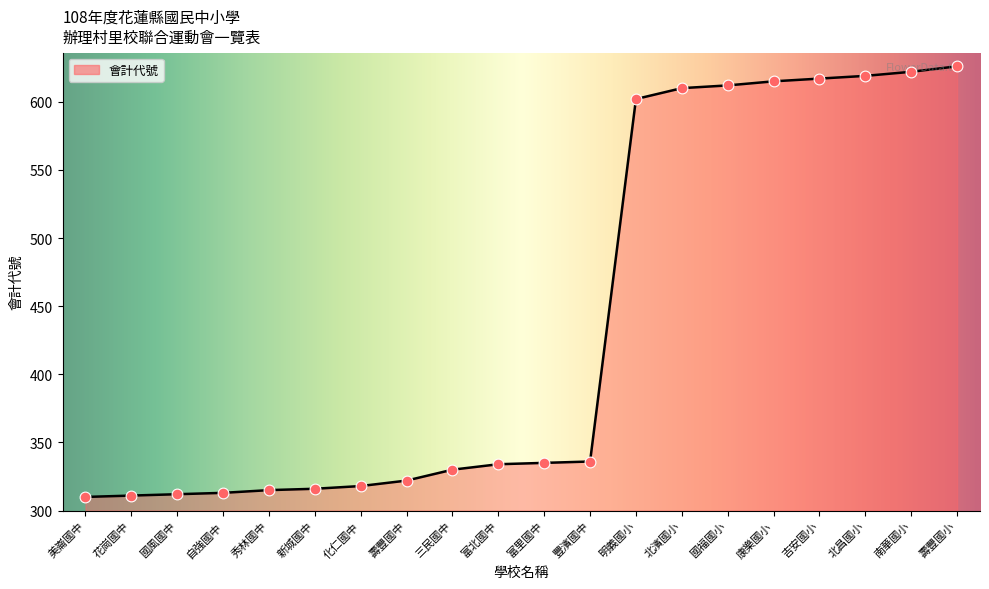

Approximately how many times larger is the value at 美崙國中 compared to 壽豐國小?

0.5